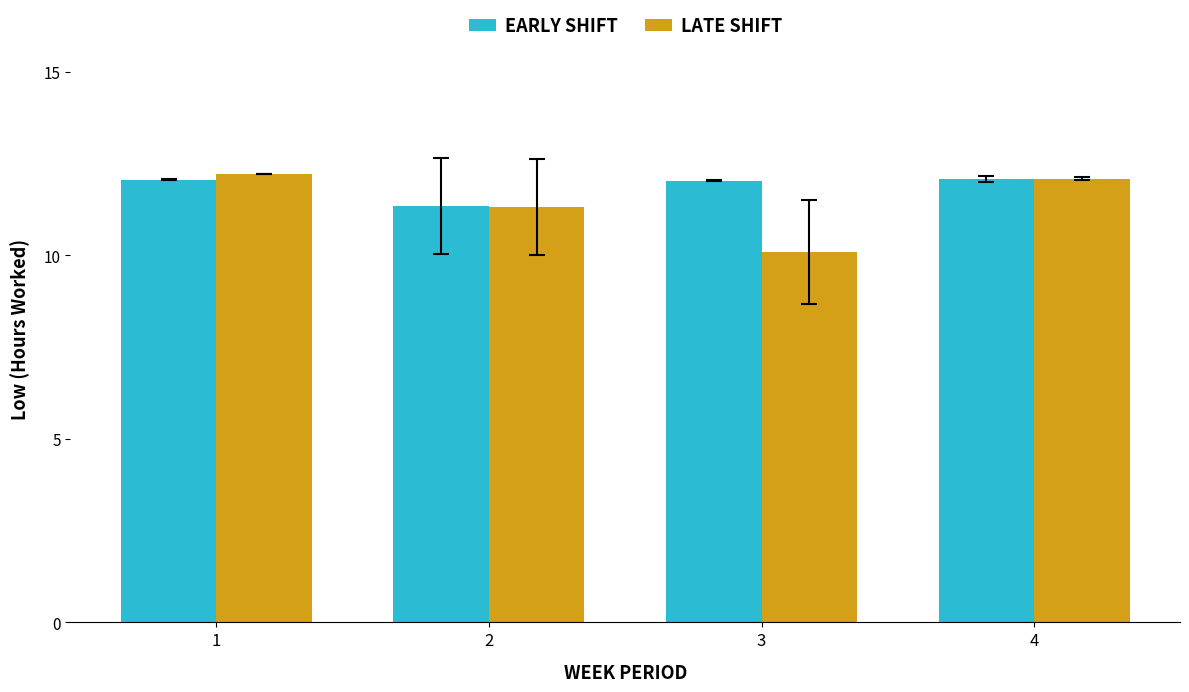

Which series has the widest spread of values?

LATE SHIFT